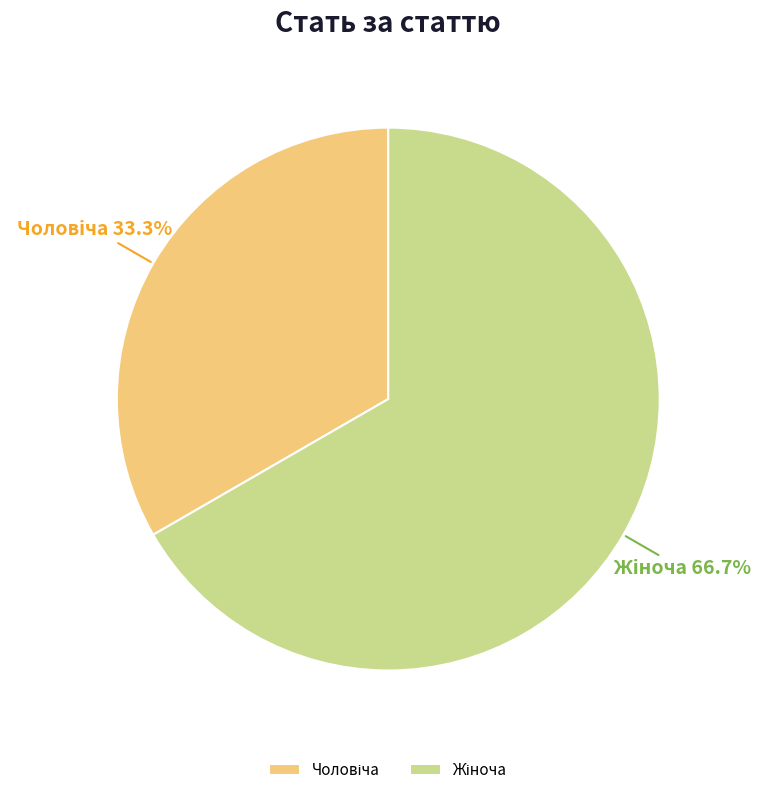

Is there any slice that represents more than half of the pie?

Yes